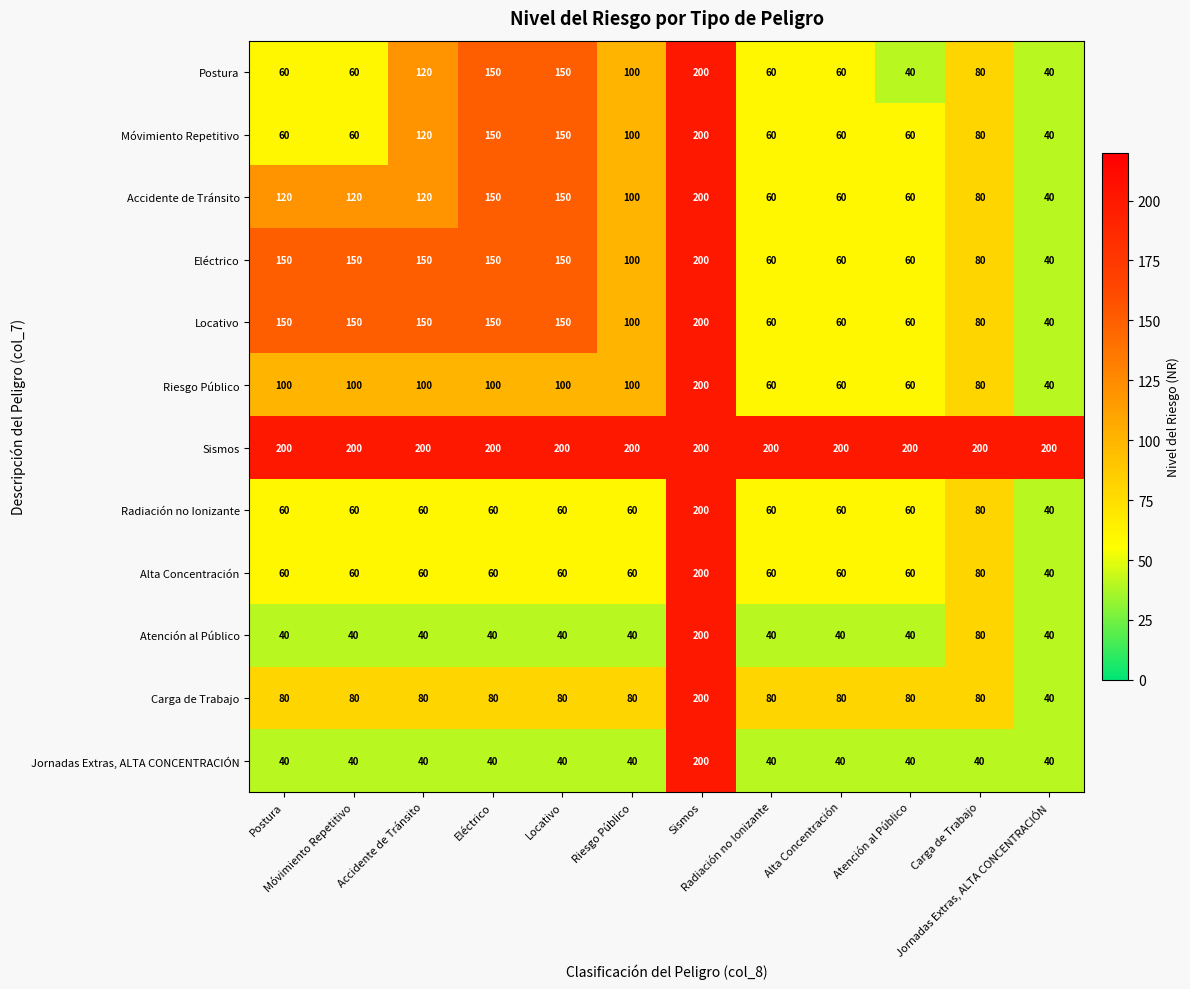

At how many categories does at least one series exceed 115?

12